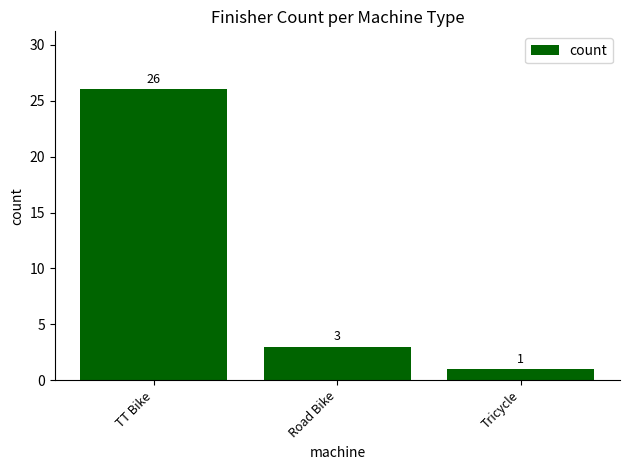

Are the bars horizontal?

No